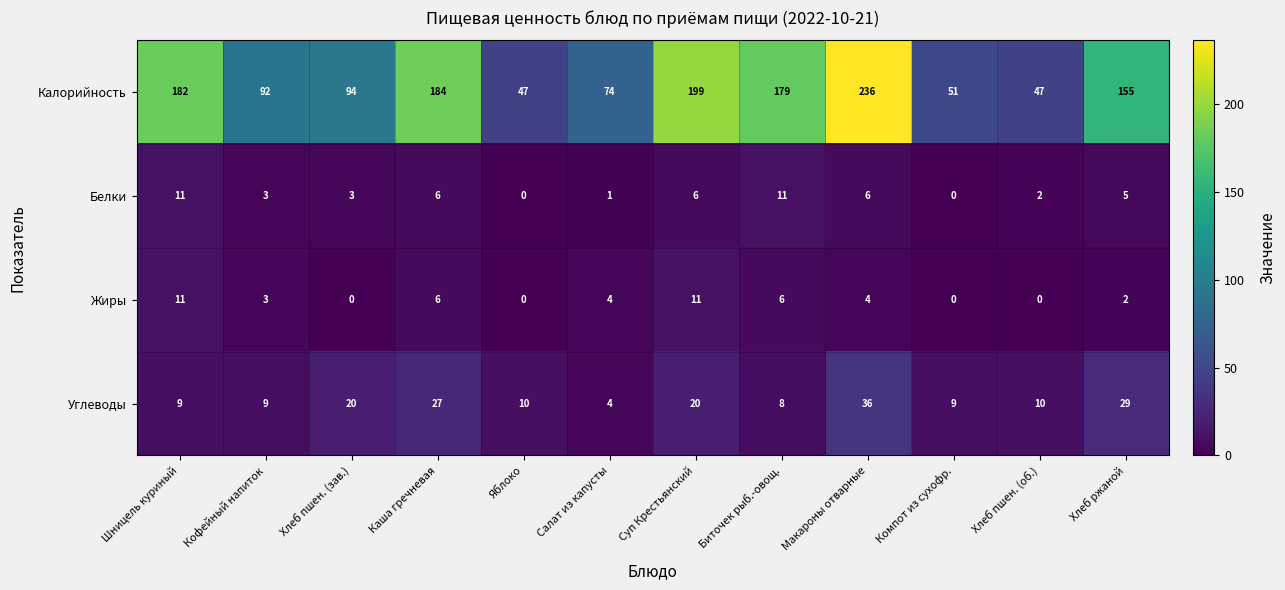

How many data points in Белки are less than 5?

6